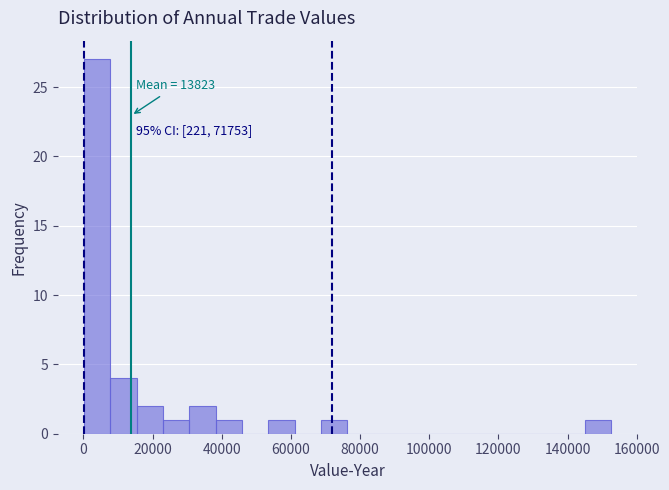

Read against the x-axis, roughly where is the centre of the tallest bar?

4000